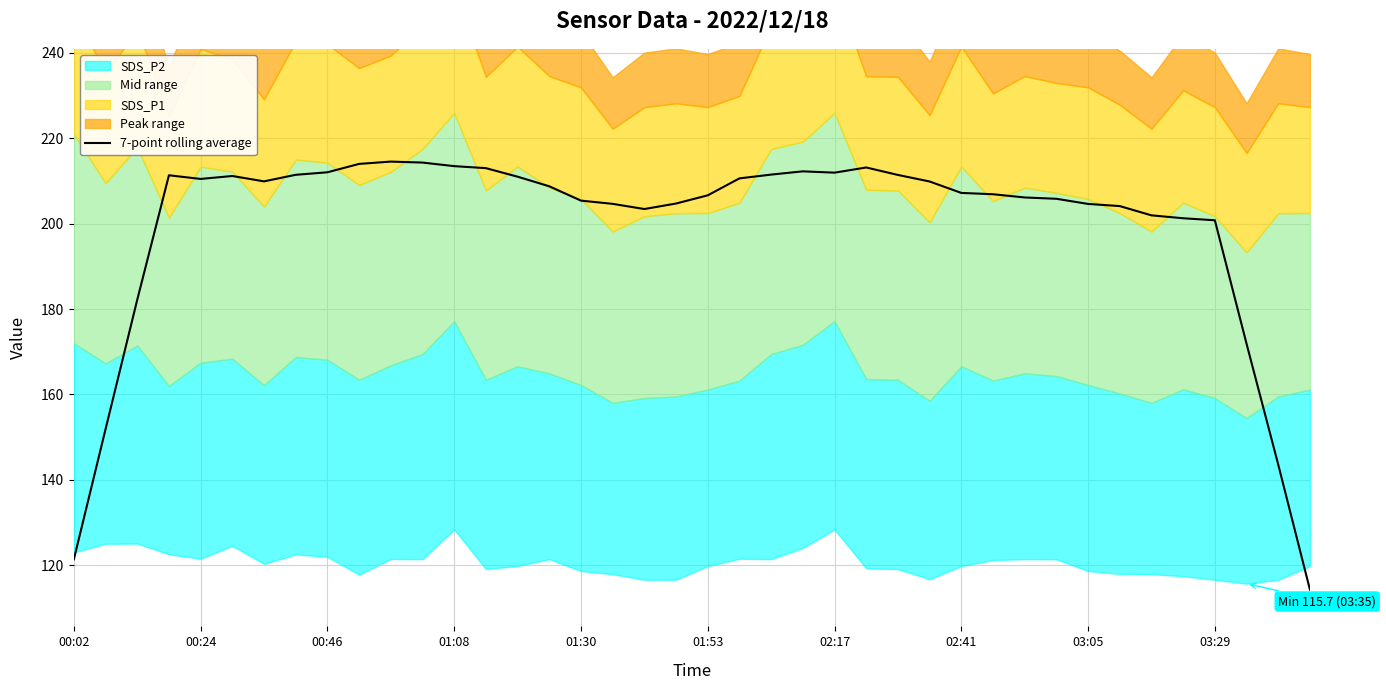

The value of 7-point rolling average at 00:46 is 212.0. True or false?

True